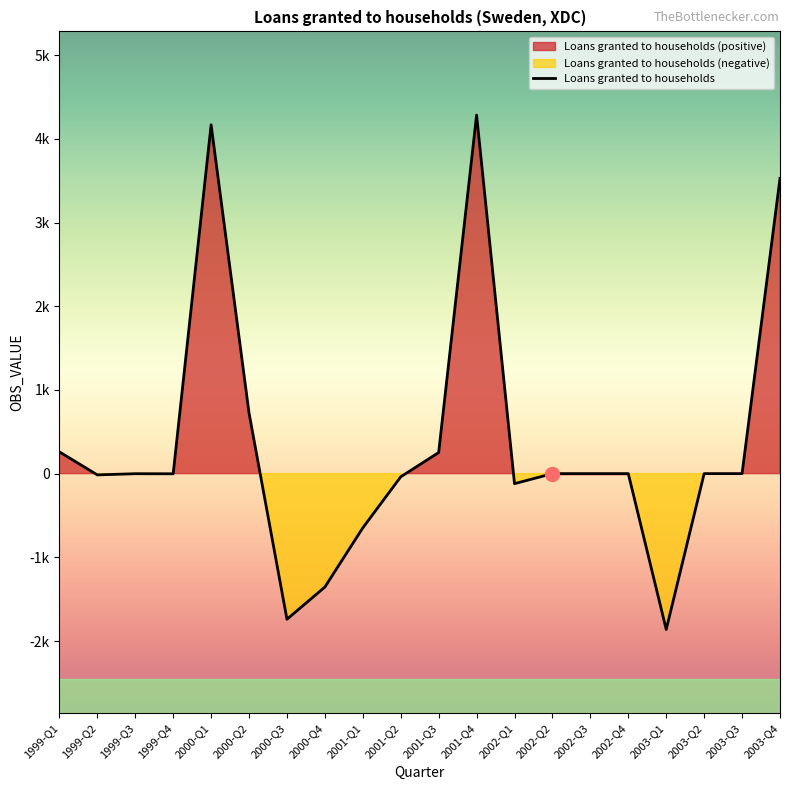

What is the label of the 2nd point from the left?

1999-Q2